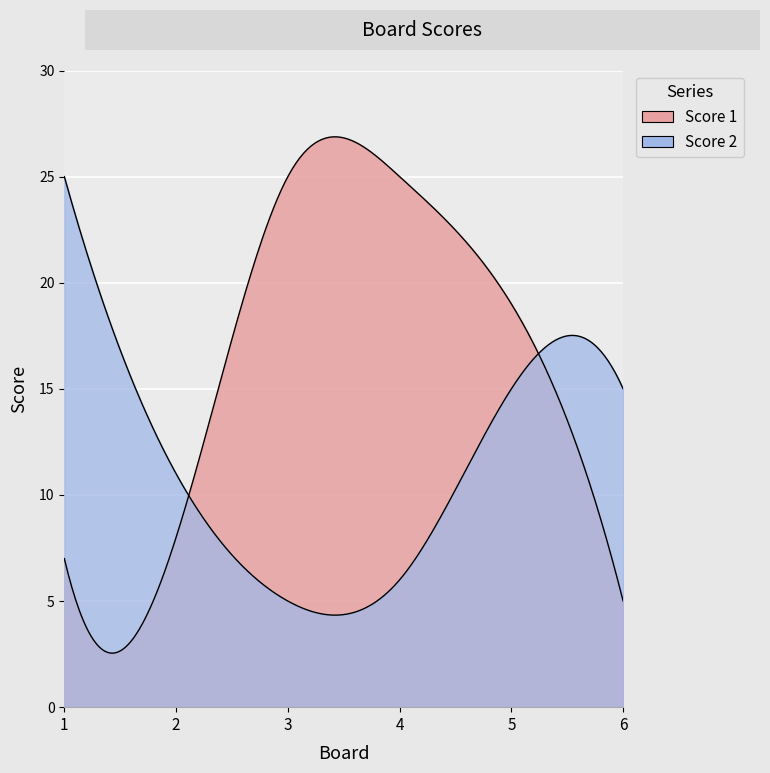

Where does the Score 1 series first go above 19?

3